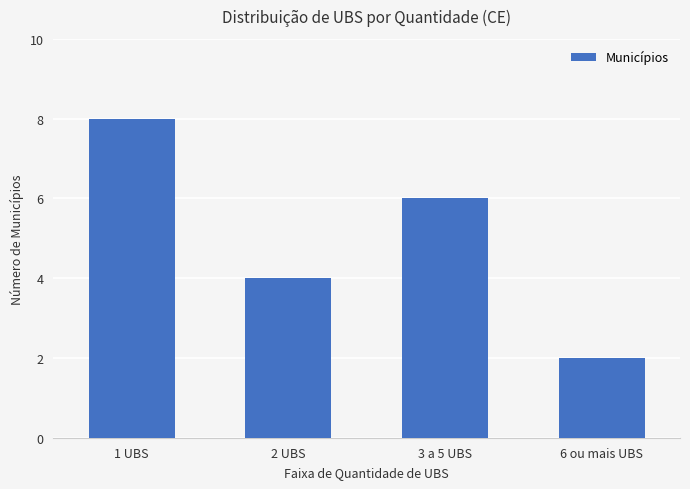

Does the chart contain any negative values?

No